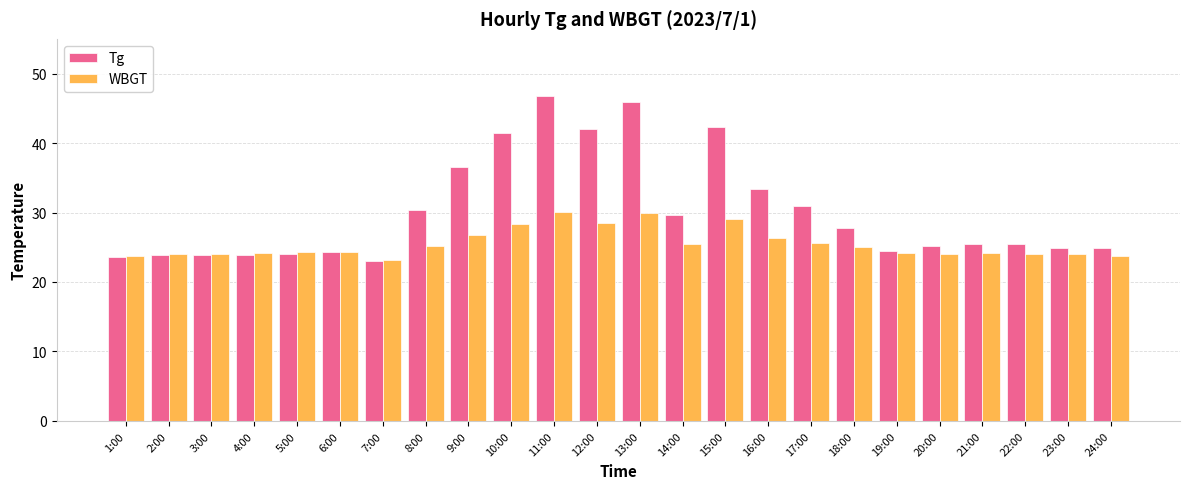

At which category does the chart reach its minimum across all series?

7:00